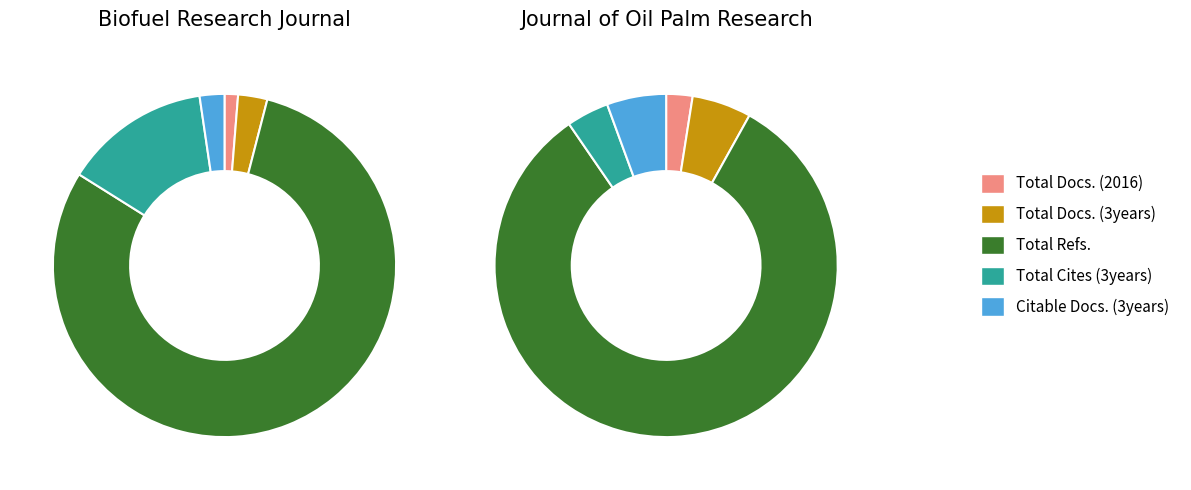

To the nearest percent, what portion does Total Docs. (2016) represent?

1%